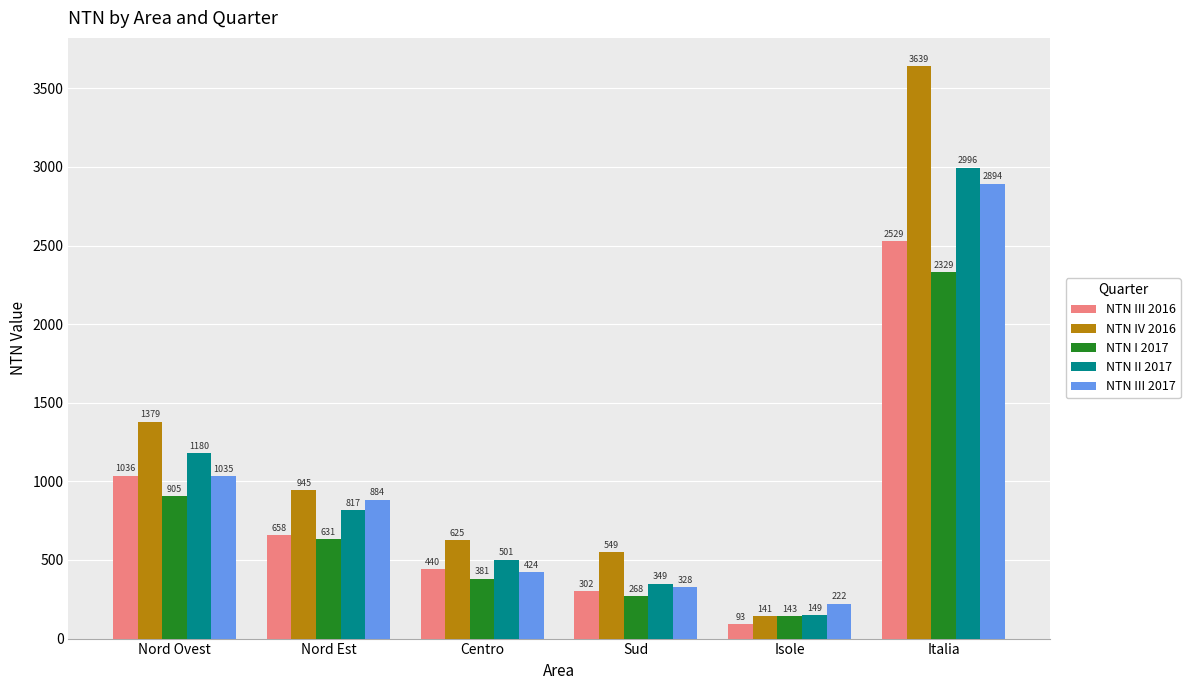

What position from the left is Italia?

6